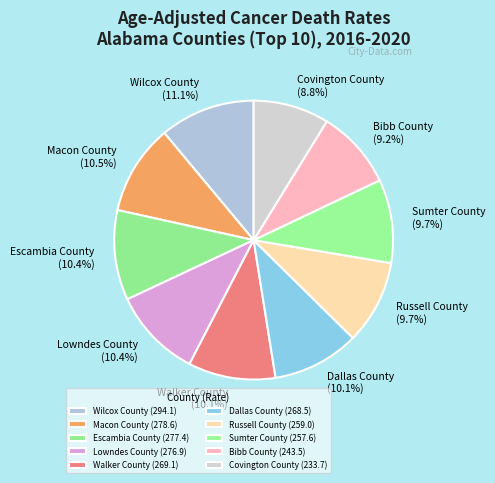

What is the total percentage of Macon County and Russell County?

20.2%